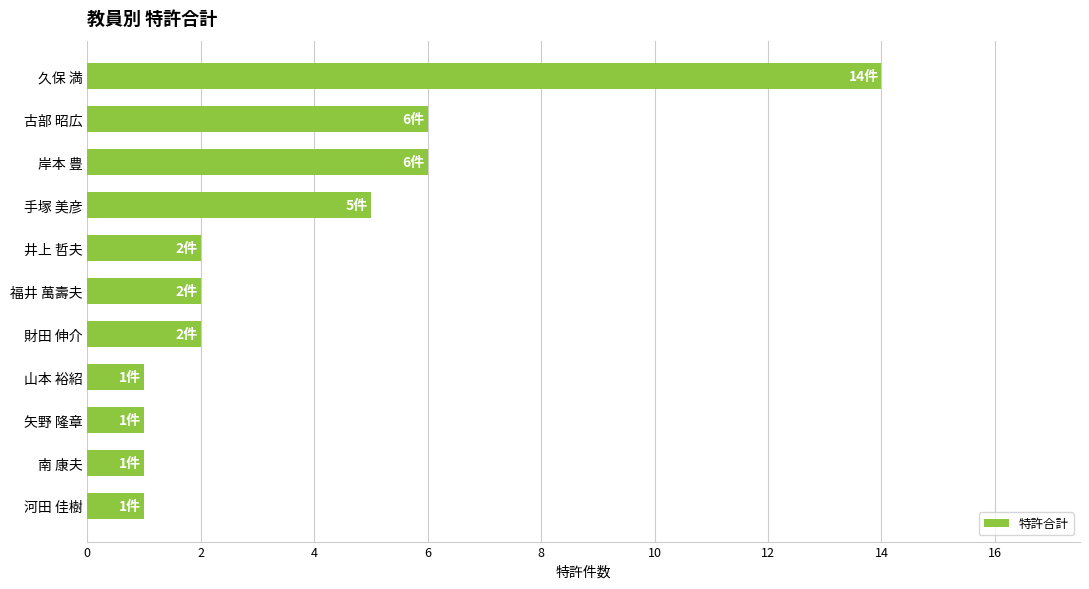

Does the chart contain stacked bars?

No